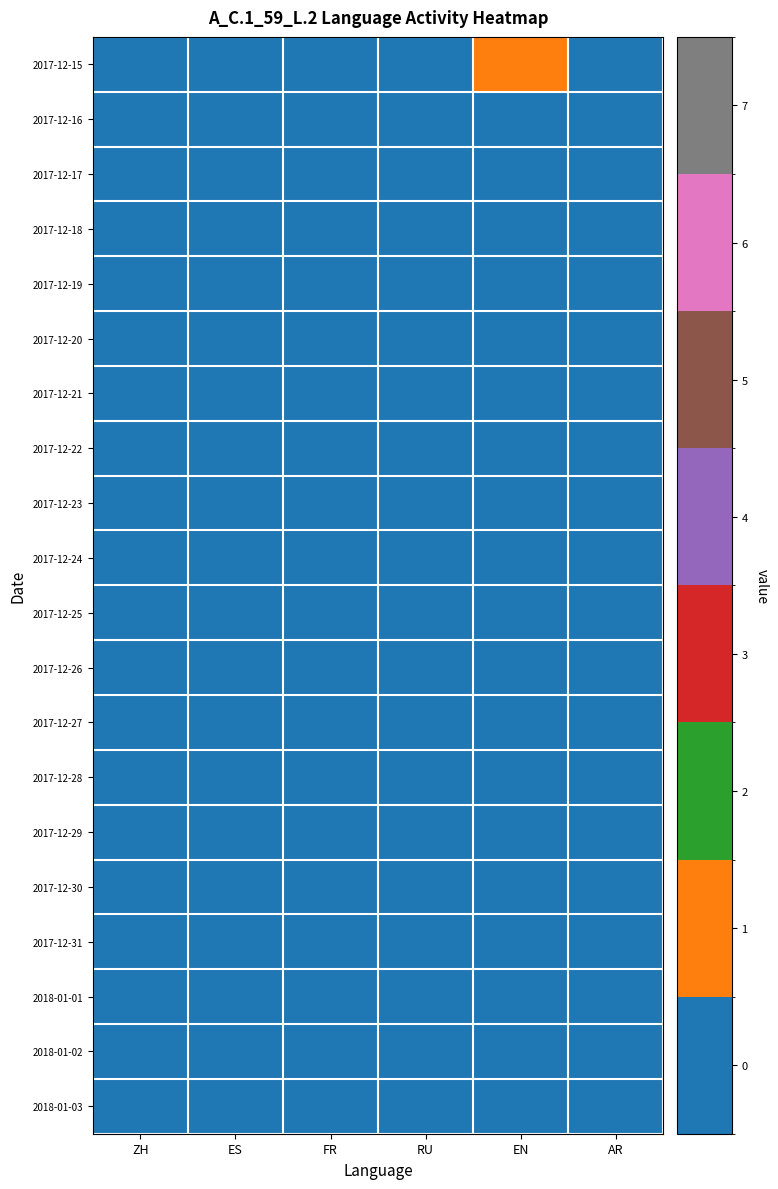

Reading right to left, list all the values displayed in this chart.

2017-12-15: AR=0	EN=1	RU=0	FR=0	ES=0	ZH=0
2017-12-16: AR=0	EN=0	RU=0	FR=0	ES=0	ZH=0
2017-12-17: AR=0	EN=0	RU=0	FR=0	ES=0	ZH=0
2017-12-18: AR=0	EN=0	RU=0	FR=0	ES=0	ZH=0
2017-12-19: AR=0	EN=0	RU=0	FR=0	ES=0	ZH=0
2017-12-20: AR=0	EN=0	RU=0	FR=0	ES=0	ZH=0
2017-12-21: AR=0	EN=0	RU=0	FR=0	ES=0	ZH=0
2017-12-22: AR=0	EN=0	RU=0	FR=0	ES=0	ZH=0
2017-12-23: AR=0	EN=0	RU=0	FR=0	ES=0	ZH=0
2017-12-24: AR=0	EN=0	RU=0	FR=0	ES=0	ZH=0
2017-12-25: AR=0	EN=0	RU=0	FR=0	ES=0	ZH=0
2017-12-26: AR=0	EN=0	RU=0	FR=0	ES=0	ZH=0
2017-12-27: AR=0	EN=0	RU=0	FR=0	ES=0	ZH=0
2017-12-28: AR=0	EN=0	RU=0	FR=0	ES=0	ZH=0
2017-12-29: AR=0	EN=0	RU=0	FR=0	ES=0	ZH=0
2017-12-30: AR=0	EN=0	RU=0	FR=0	ES=0	ZH=0
2017-12-31: AR=0	EN=0	RU=0	FR=0	ES=0	ZH=0
2018-01-01: AR=0	EN=0	RU=0	FR=0	ES=0	ZH=0
2018-01-02: AR=0	EN=0	RU=0	FR=0	ES=0	ZH=0
2018-01-03: AR=0	EN=0	RU=0	FR=0	ES=0	ZH=0